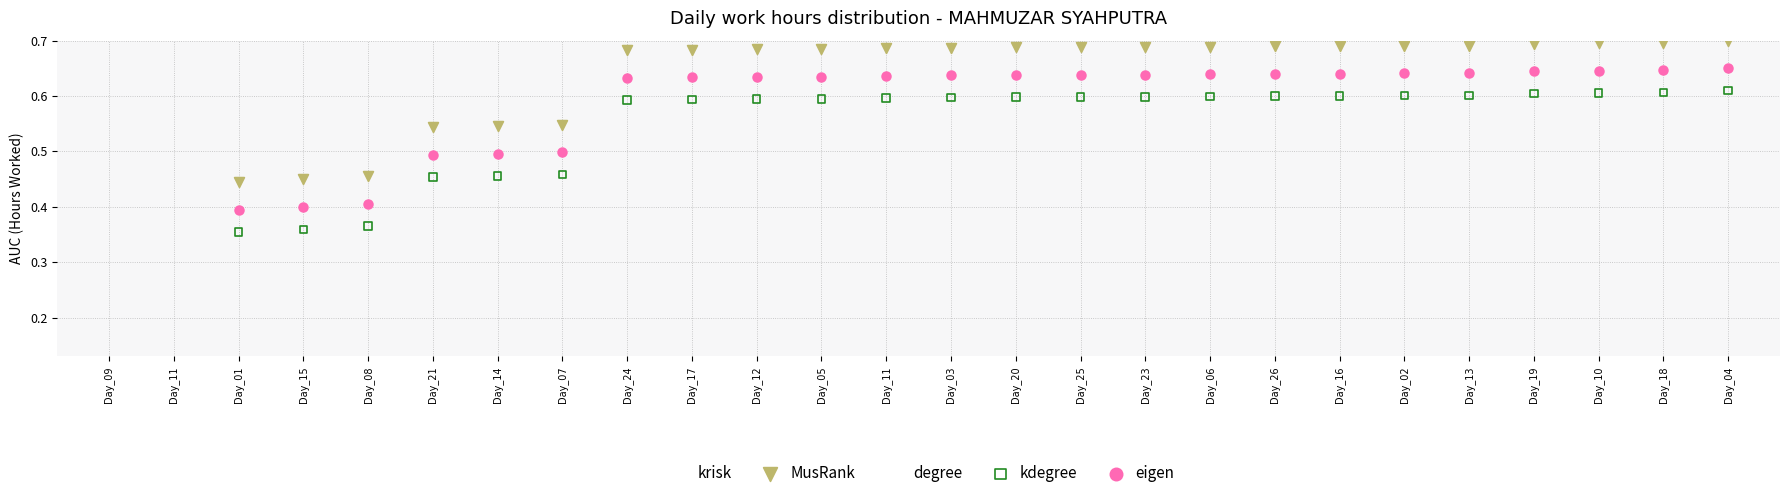

What are all the series names shown in the legend?

krisk, MusRank, degree, kdegree, eigen